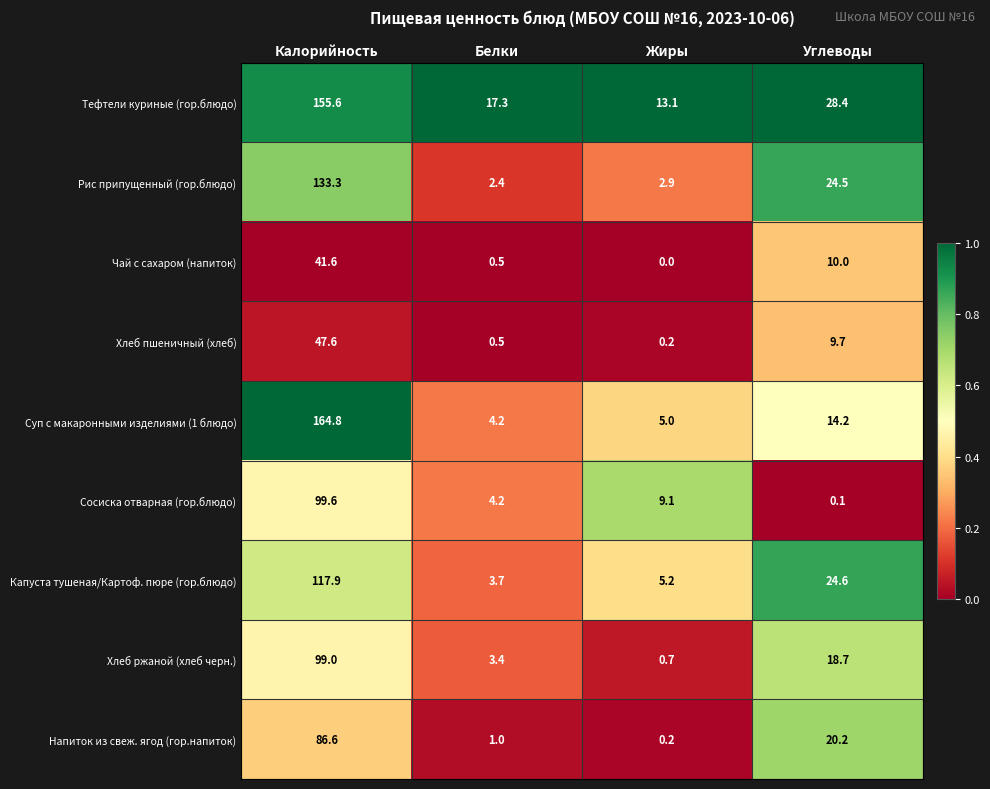

At which category is the sum across all series the highest?

Калорийность